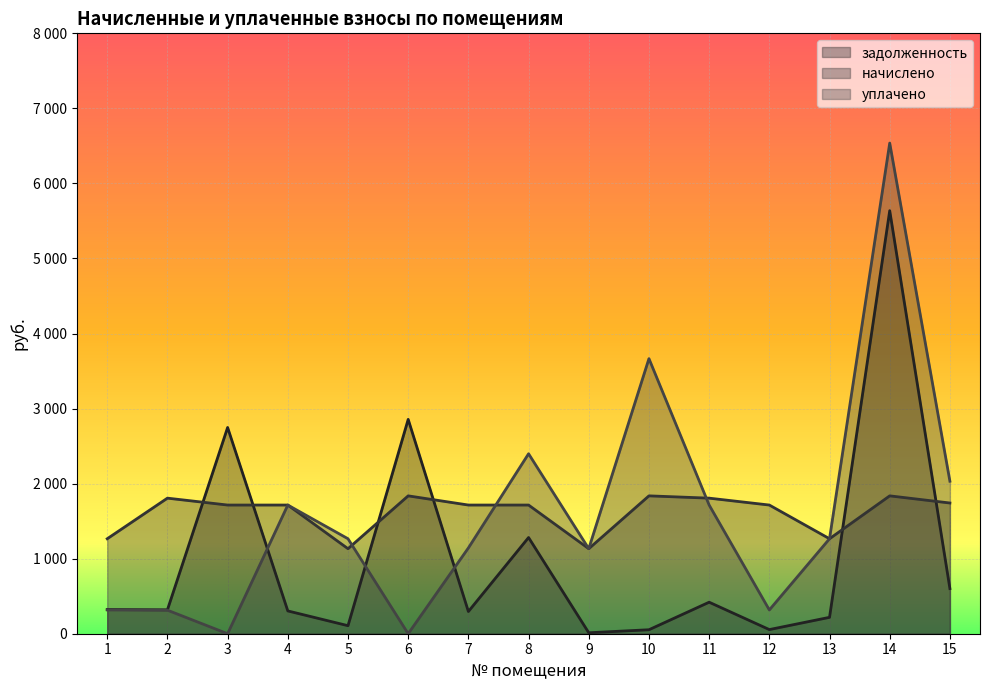

How many data points in задолженность are above 318?

8